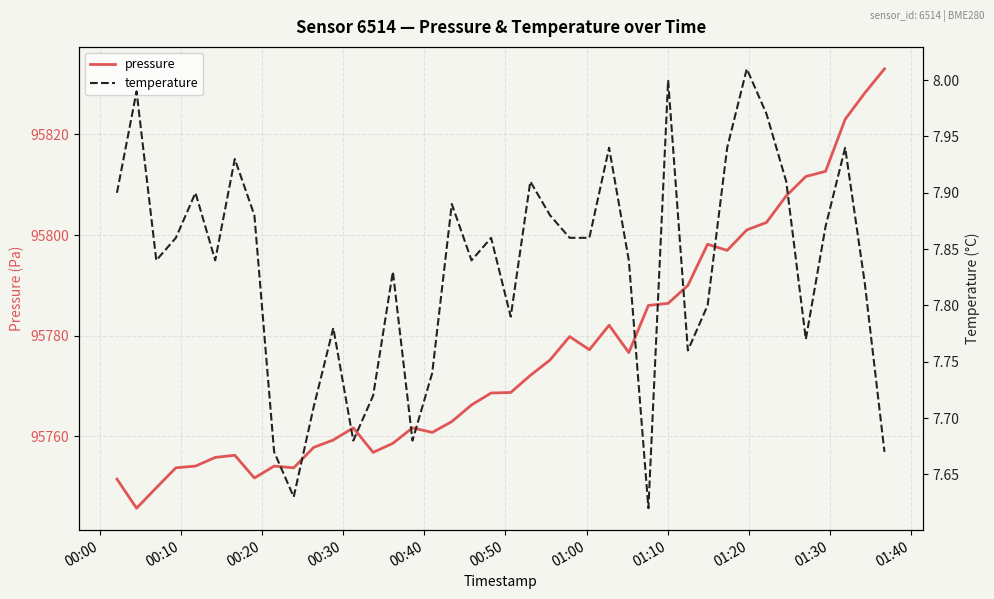

What is the lowest value of the pressure series?

95745.7